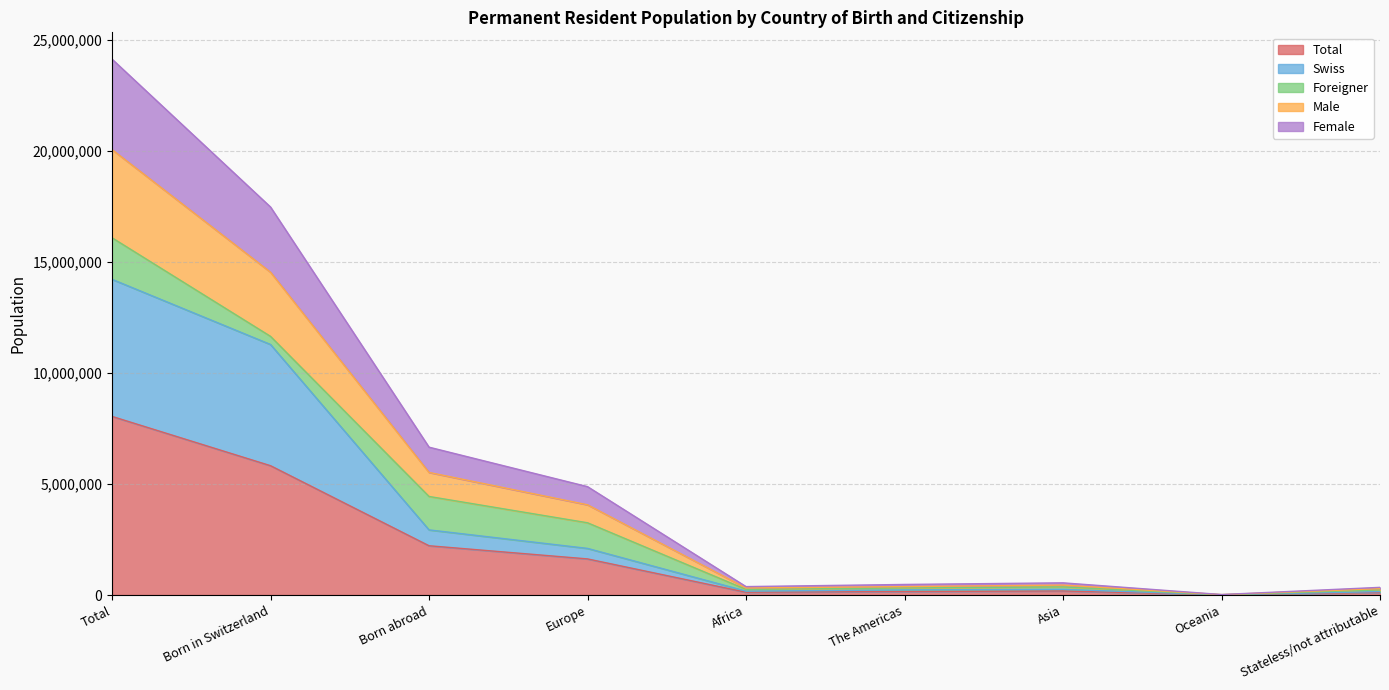

Does the chart have visible grid lines?

Yes